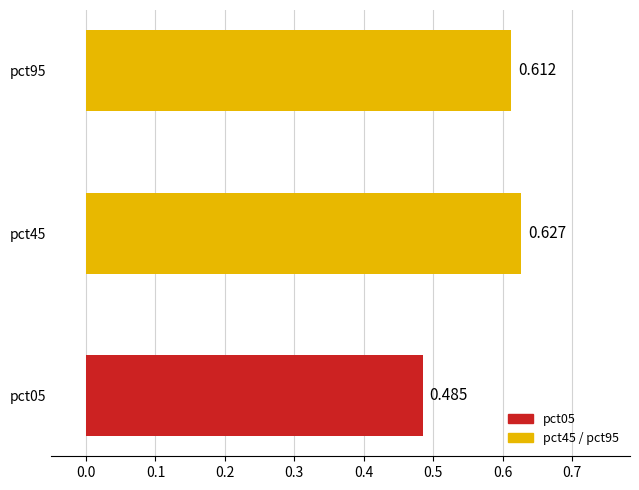

Which category has the lowest value across all series?

pct05